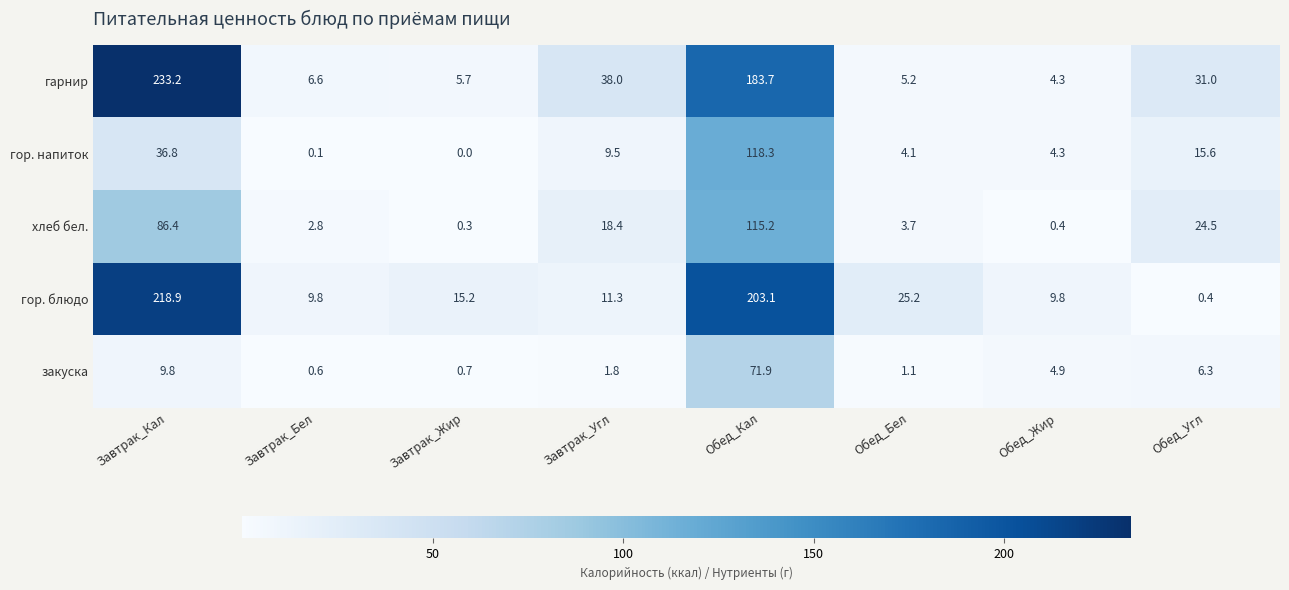

List the series in order of their peak value, lowest first.

закуска, хлеб бел., гор. напиток, гор. блюдо, гарнир